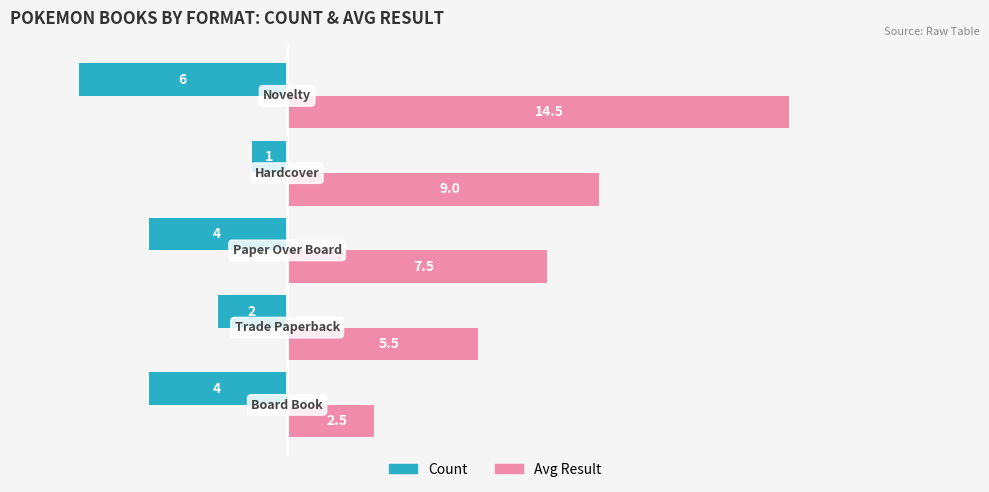

What is the average value of the Count series?

-3.4